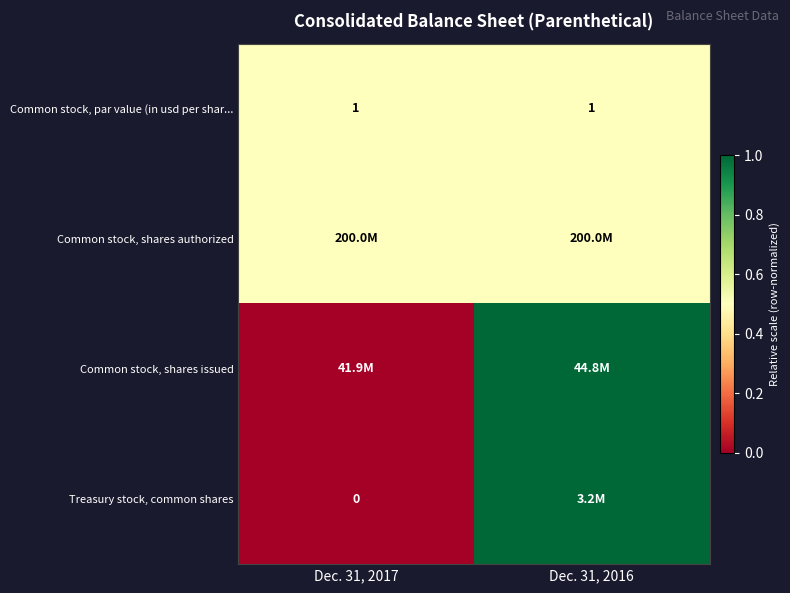

Which has a higher value, Dec. 31, 2017 or Dec. 31, 2016?

Dec. 31, 2017